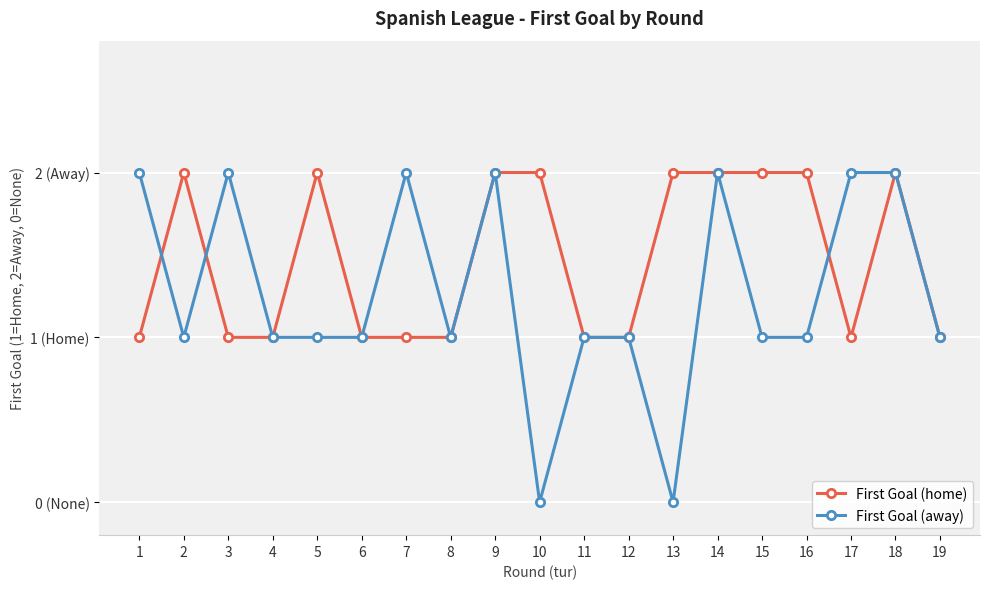

Does the chart have visible grid lines?

Yes